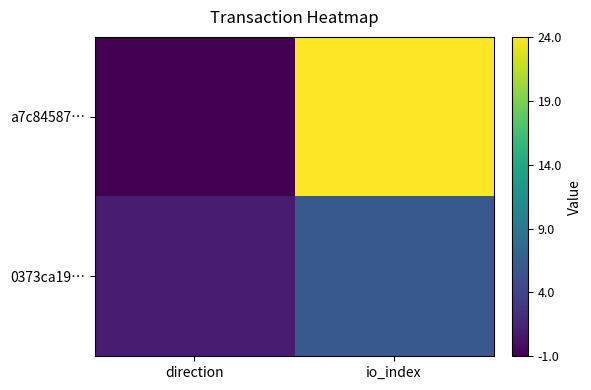

Which series has the largest total across all categories?

a7c84587…